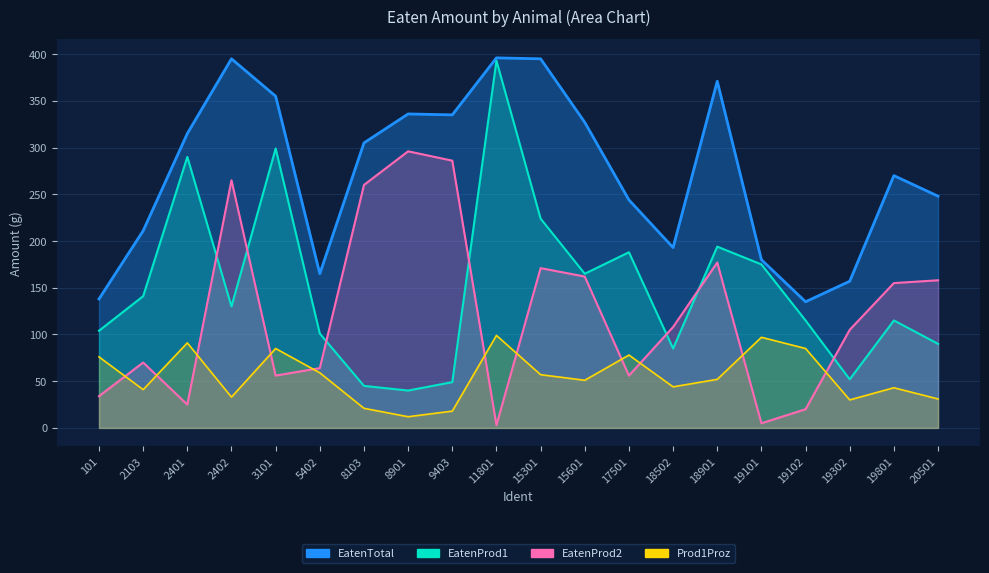

True or false: EatenProd1 and Prod1Proz intersect in this chart.

False